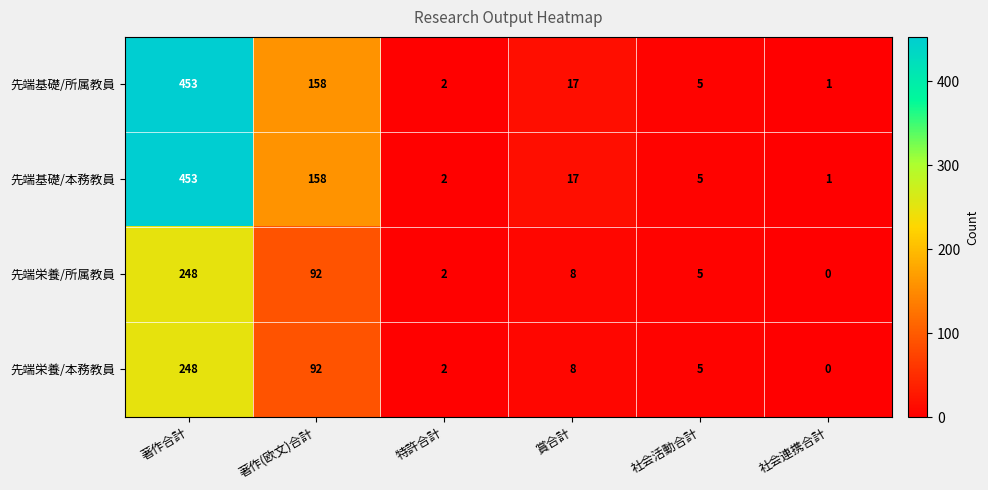

Reading left to right, what are all the values shown in this chart?

先端基礎/所属教員: 453	158	2	17	5	1
先端基礎/本務教員: 453	158	2	17	5	1
先端栄養/所属教員: 248	92	2	8	5	0
先端栄養/本務教員: 248	92	2	8	5	0